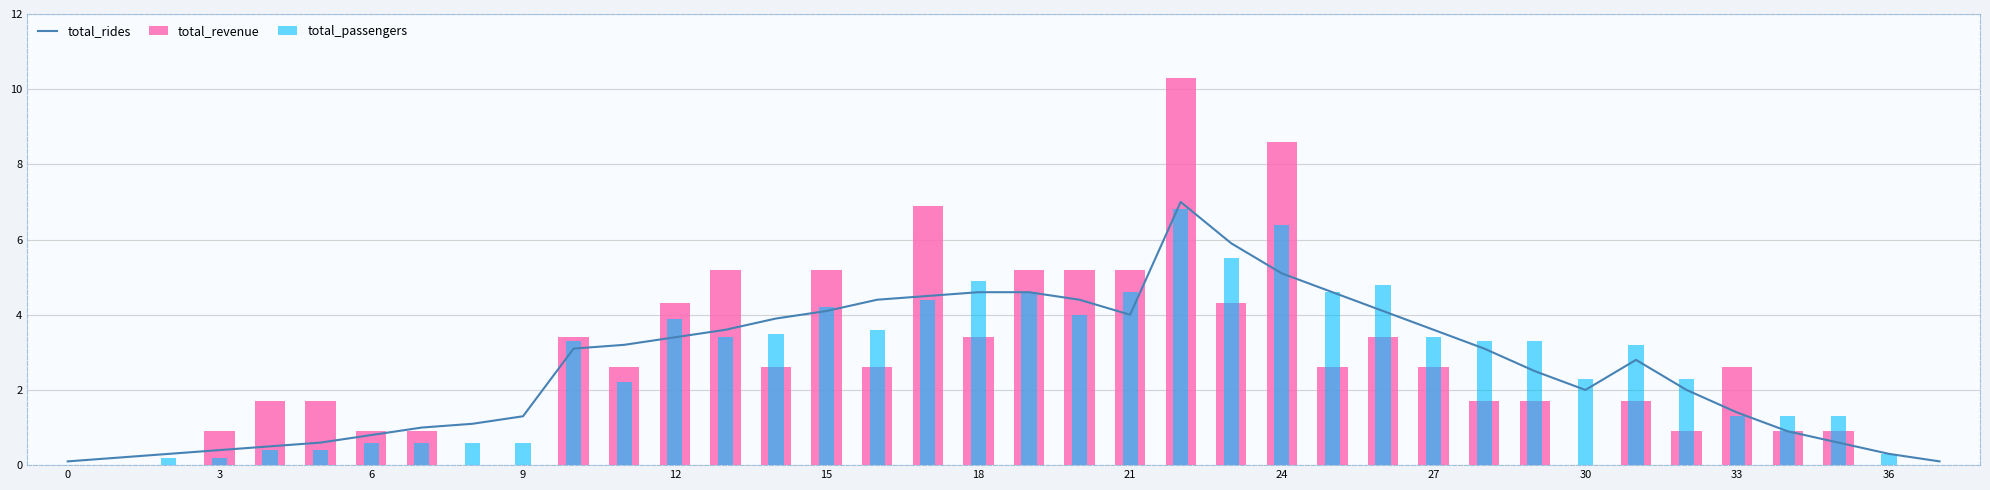

Which category has the highest value in the total_revenue series?

22